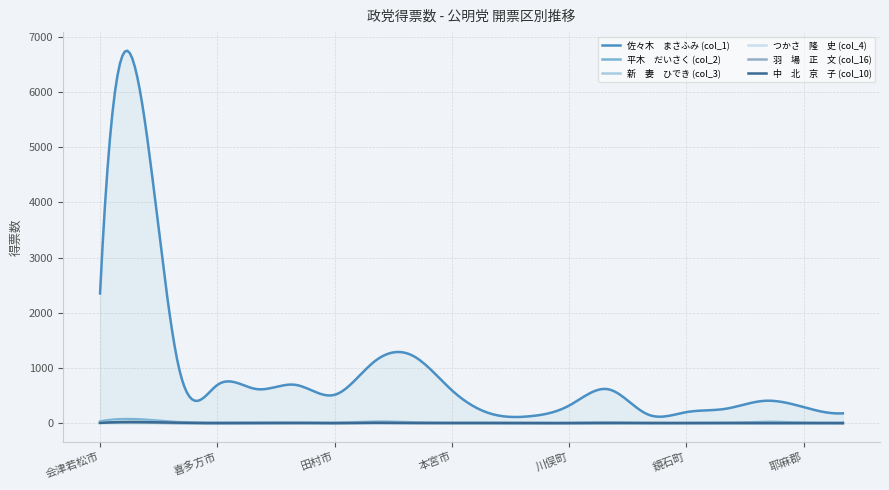

Which has a higher value, 二本松市 or 郡山市?

郡山市